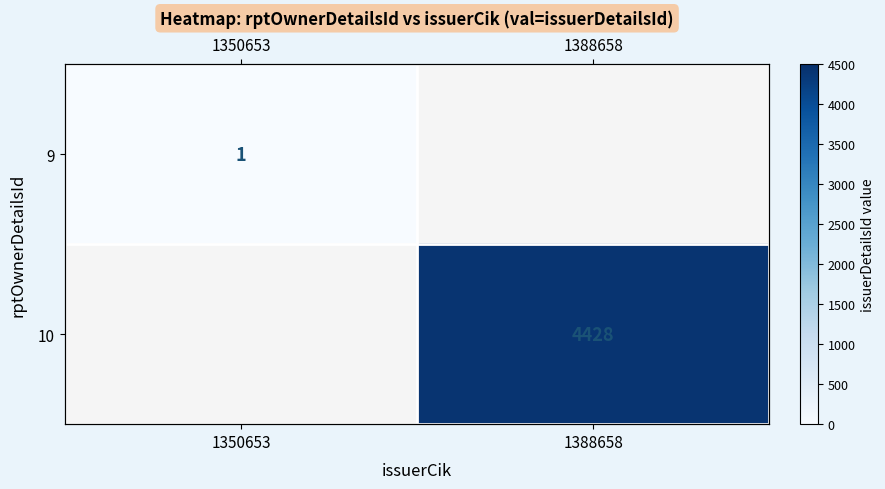

Is the value of 9 at 1350653 greater than the value of 10 at 1388658?

No